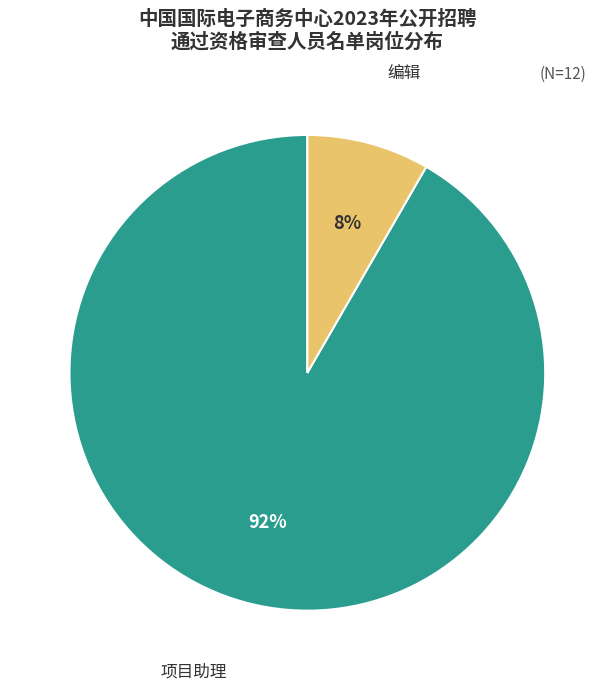

Is there a majority slice in this chart?

Yes